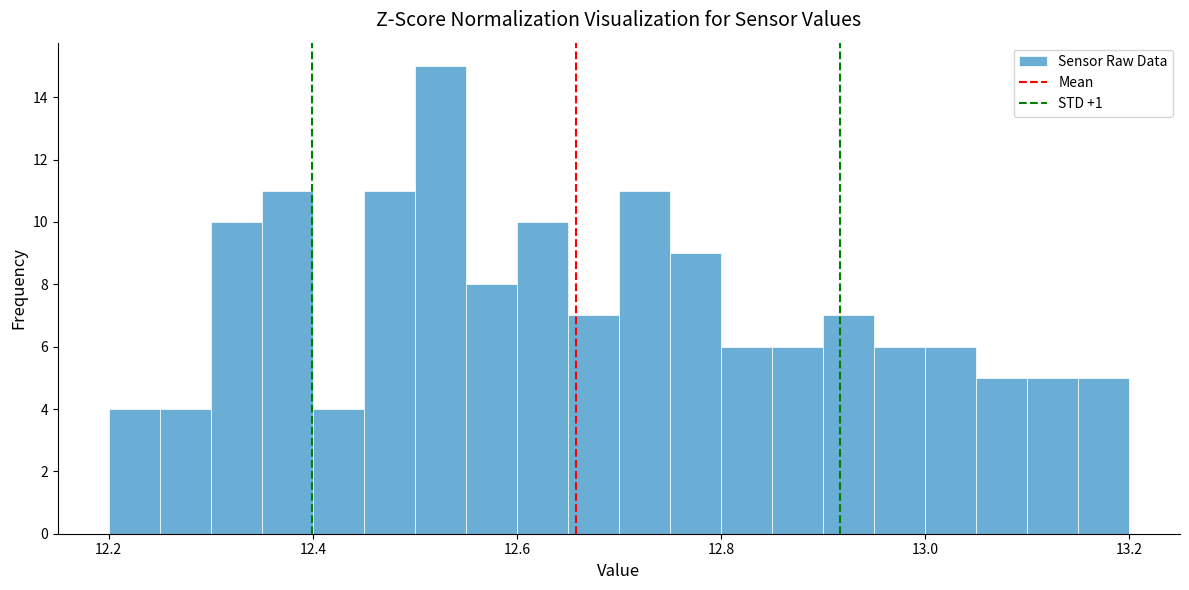

Read against the x-axis, roughly where is the centre of the tallest bar?

12.52